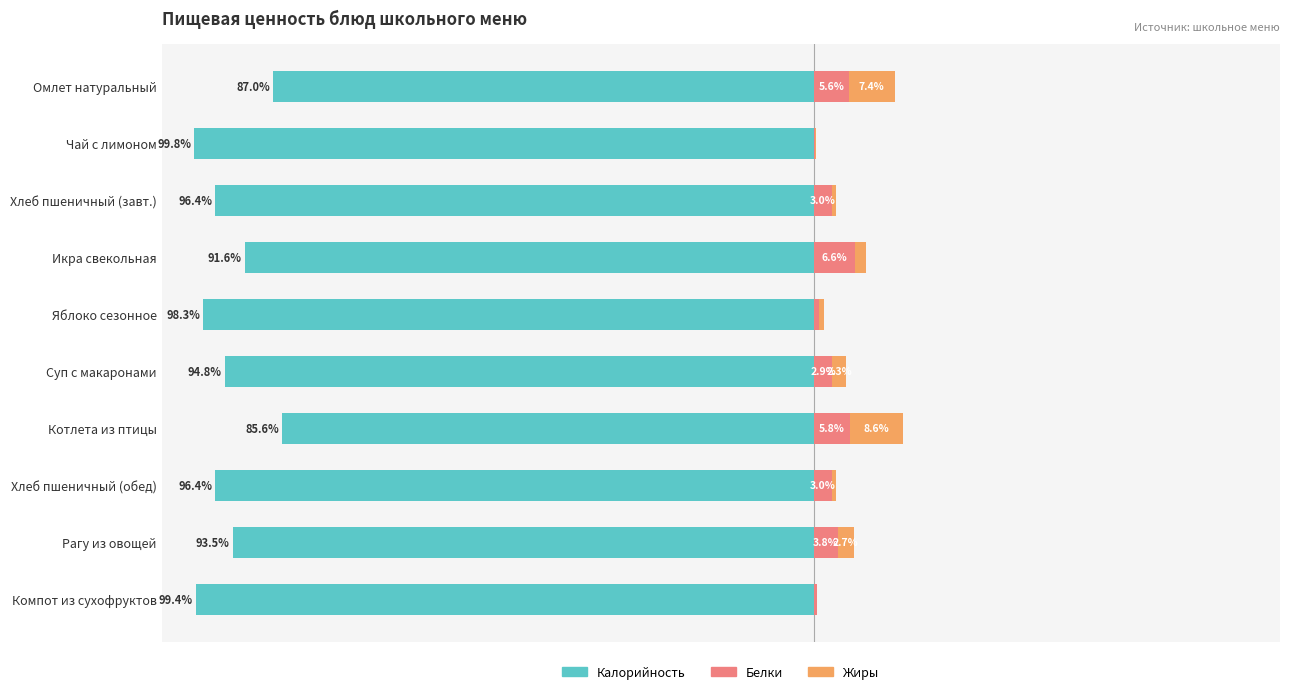

Is it true that Белки equals 0.3 at Компот из сухофруктов?

False